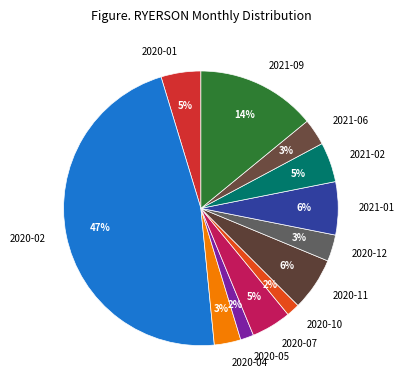

Is there any slice that represents more than half of the pie?

No